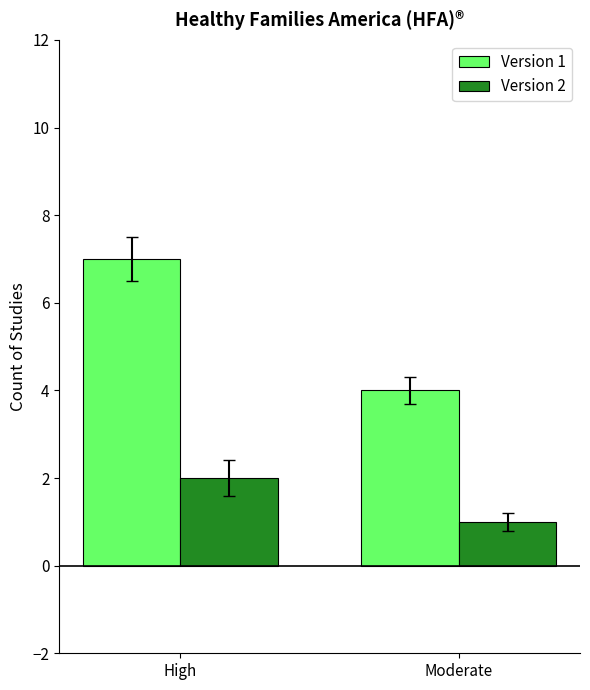

Reading right to left, extract all data points from this chart.

Version 1: Moderate=4	High=7
Version 2: Moderate=1	High=2